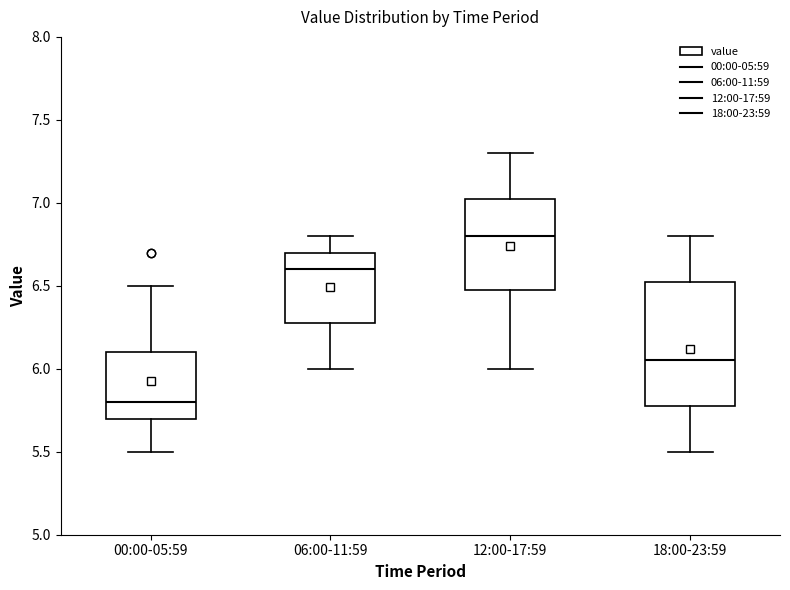

Reading left to right, read every box against the y-axis: the position of its median line, the range the box covers, and the ends of its whiskers. The values are not printed on the chart, so give them approximately, as read against the axis.

00:00-05:59: median 5.80, box 5.70 to 6.10, whiskers 5.50 to 6.50
06:00-11:59: median 6.60, box 6.30 to 6.70, whiskers 6.00 to 6.80
12:00-17:59: median 6.80, box 6.50 to 7.05, whiskers 6.00 to 7.30
18:00-23:59: median 6.05, box 5.80 to 6.55, whiskers 5.50 to 6.80